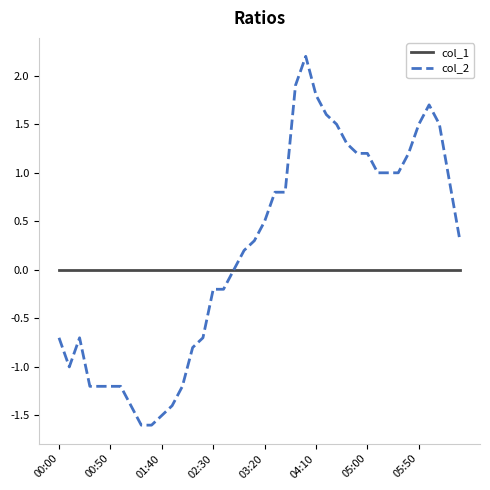

Which series has the largest total across all categories?

col_2